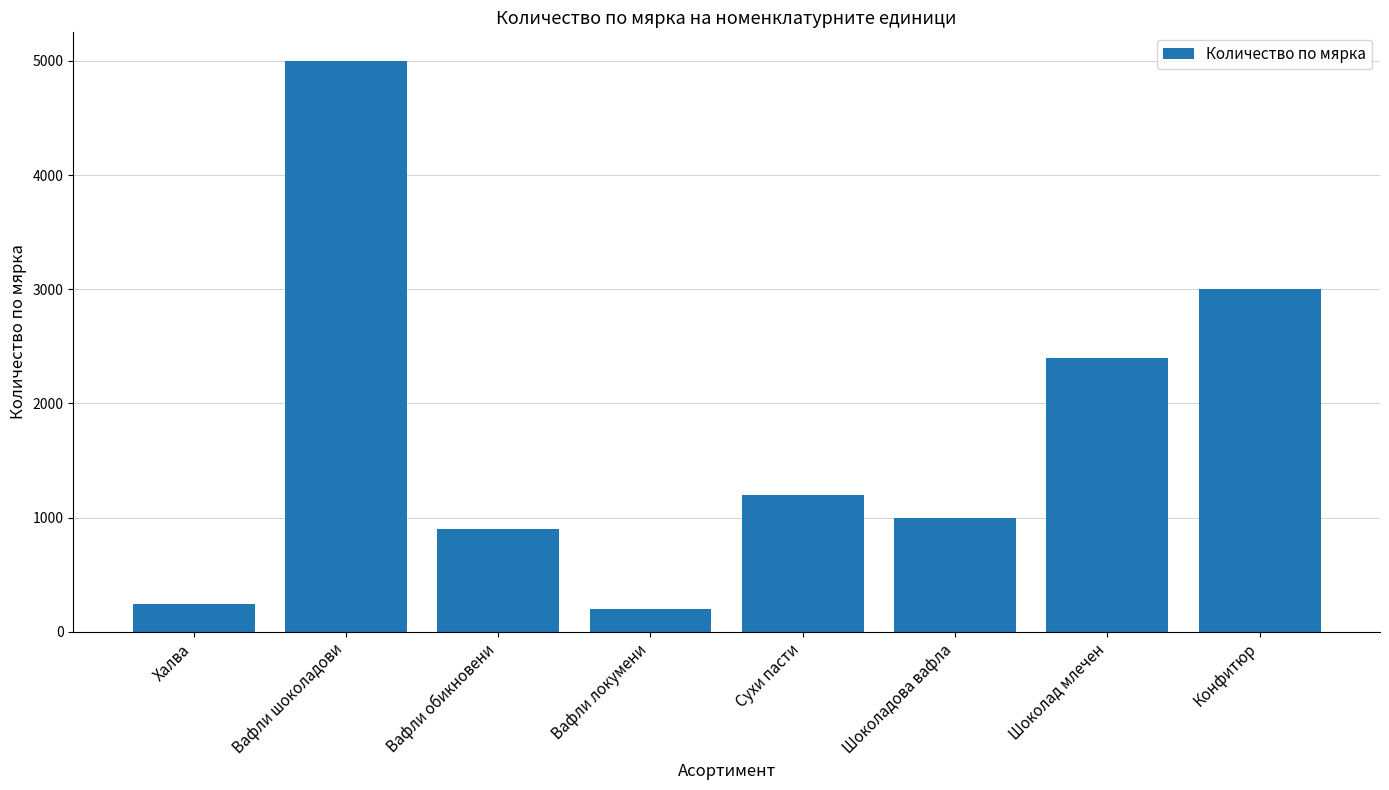

What is the value of the 6th bar from the left?

1000